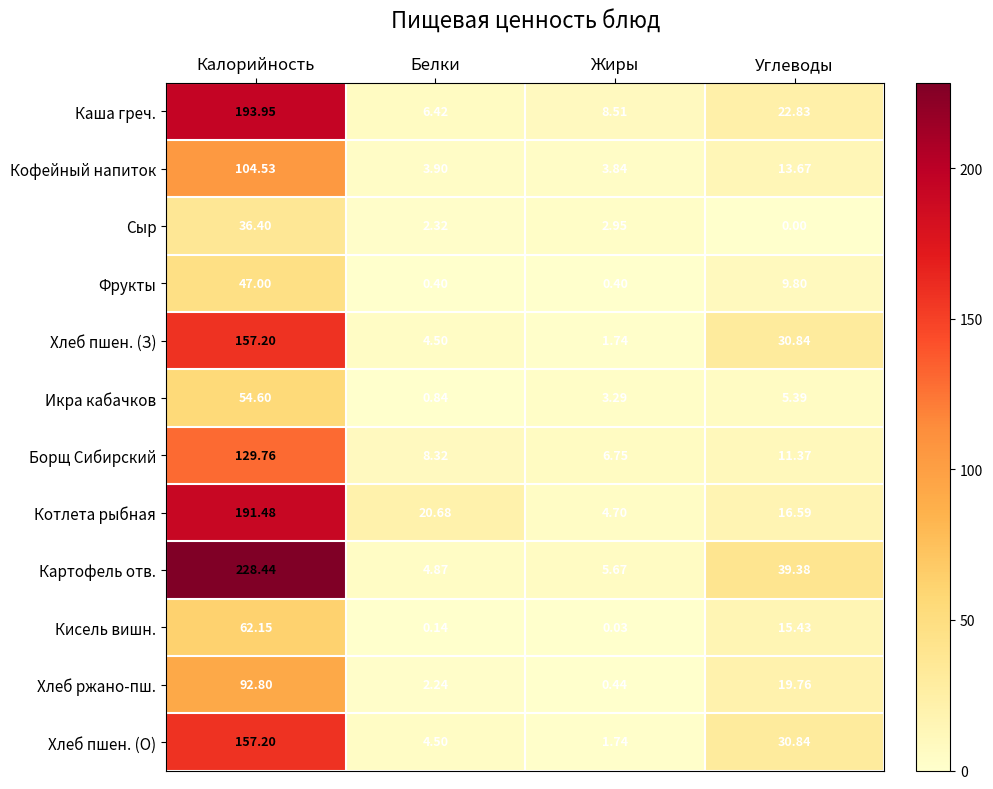

At which label does Икра кабачков first exceed 5?

Калорийность